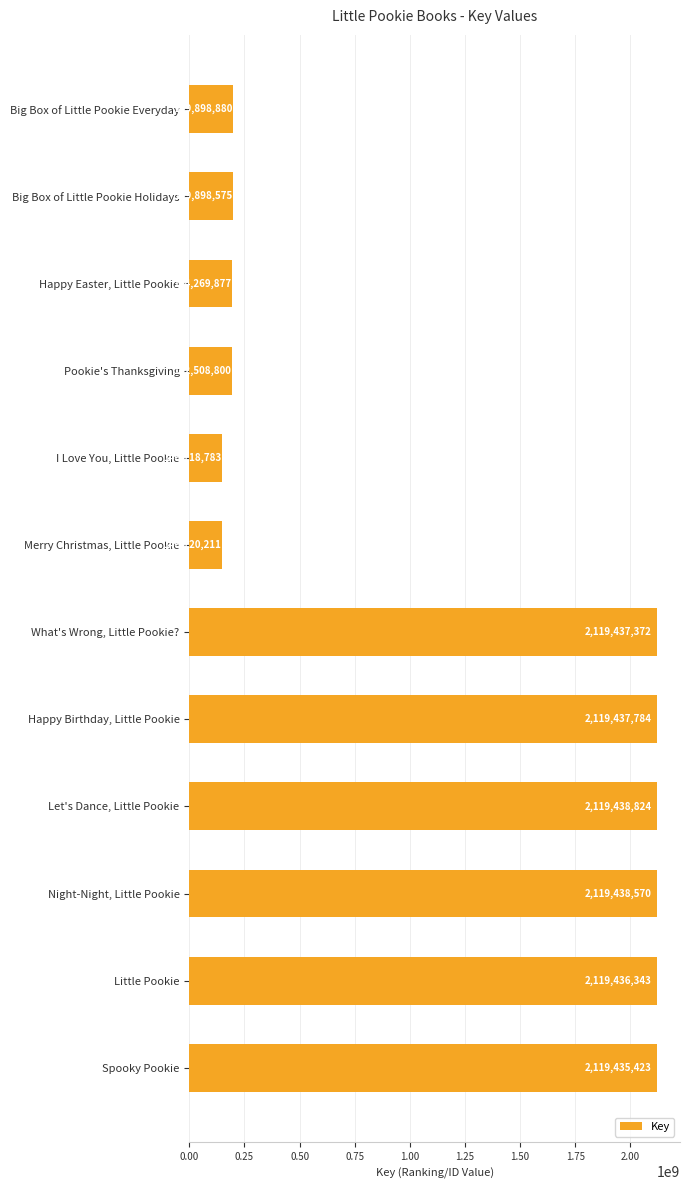

The chart shows a value of 2119437372 at What's Wrong, Little Pookie?. True or false?

True